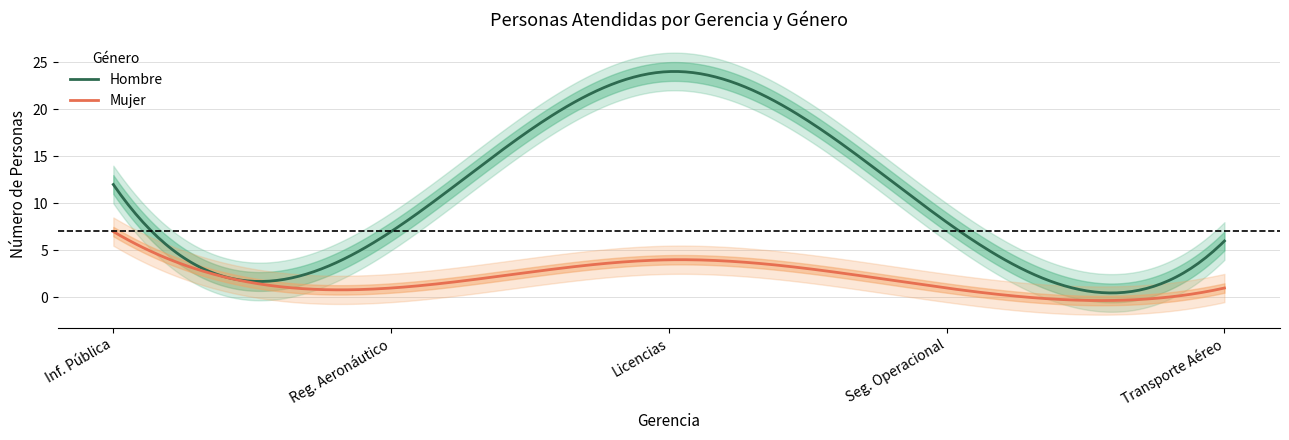

The value of Mujer at Unidad de Información Pública is 9. True or false?

False